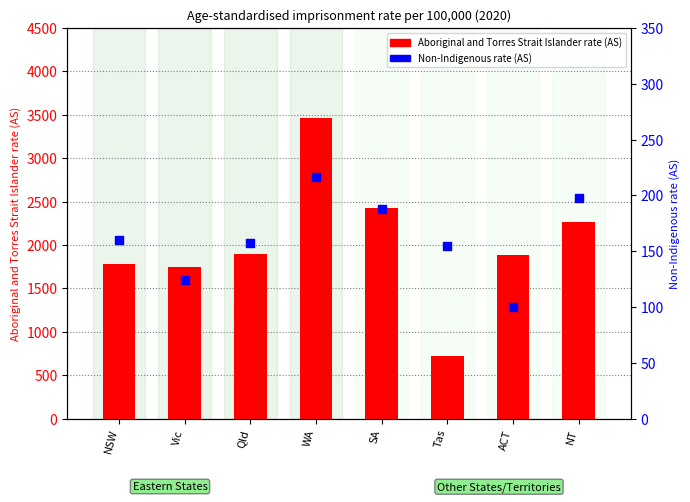

Which series contains the lowest Y value?

Non-Indigenous rate (AS)